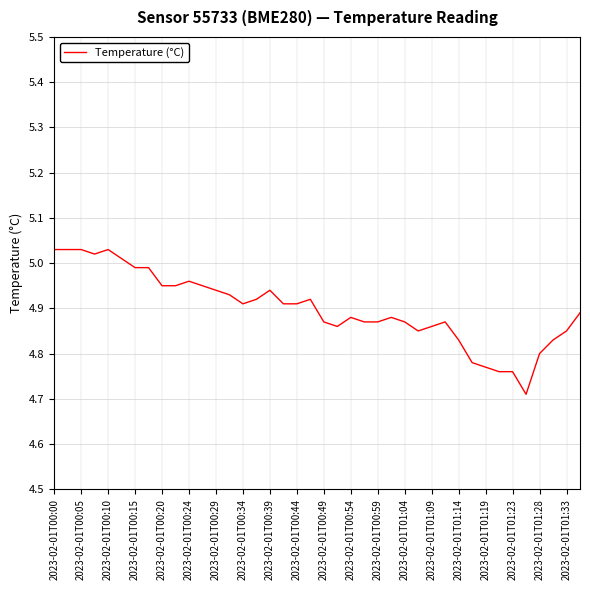

What is the minimum value shown in the chart?

4.7